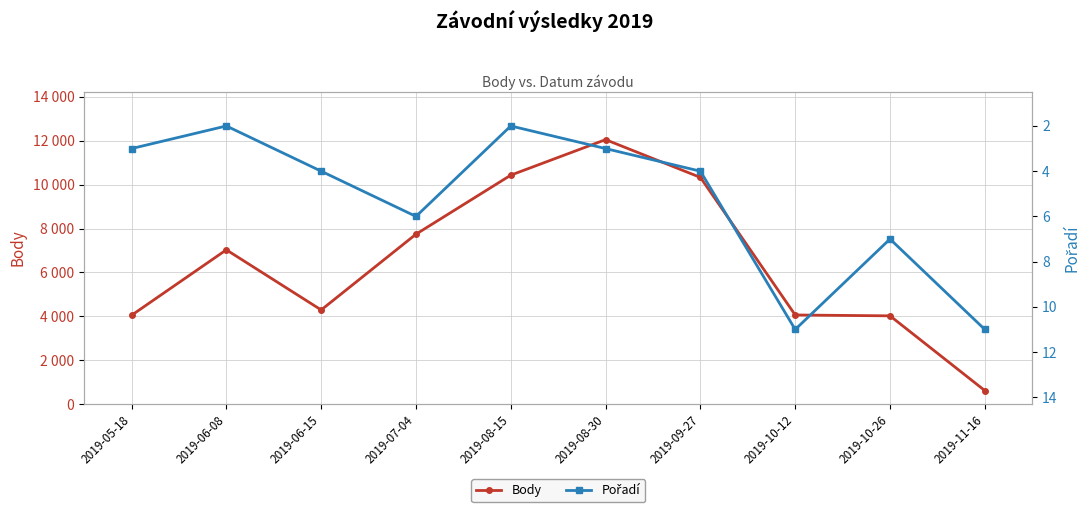

How many data points in Pořadí are less than 4?

4